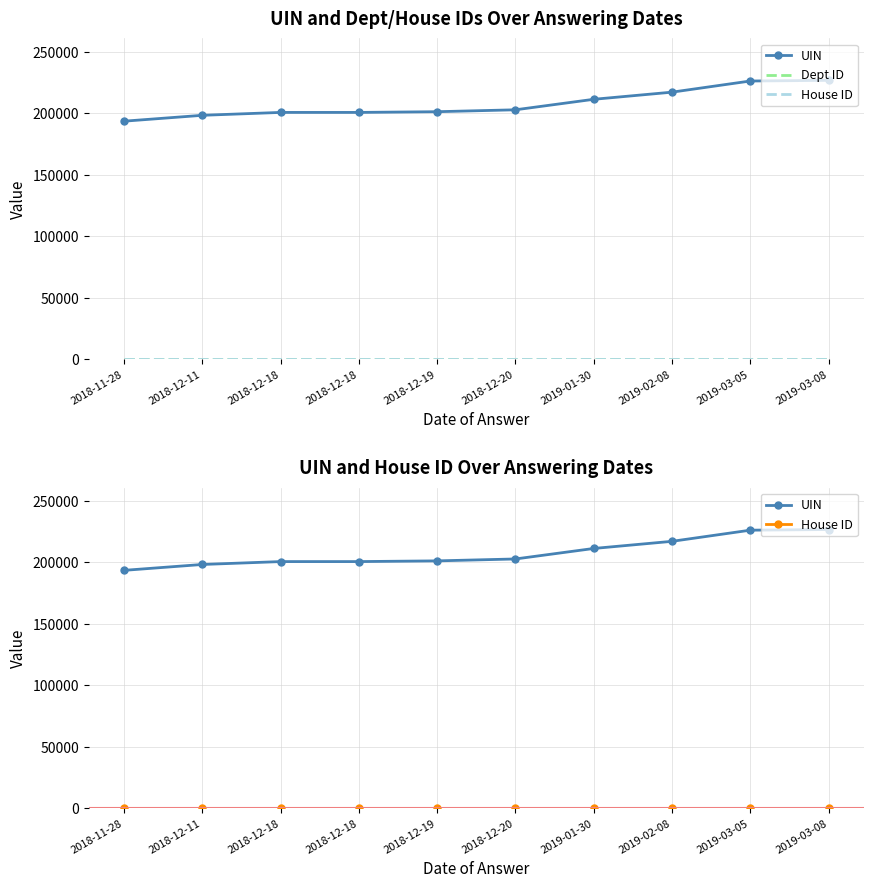

What is the approximate value of House ID at 2018-12-18?

1